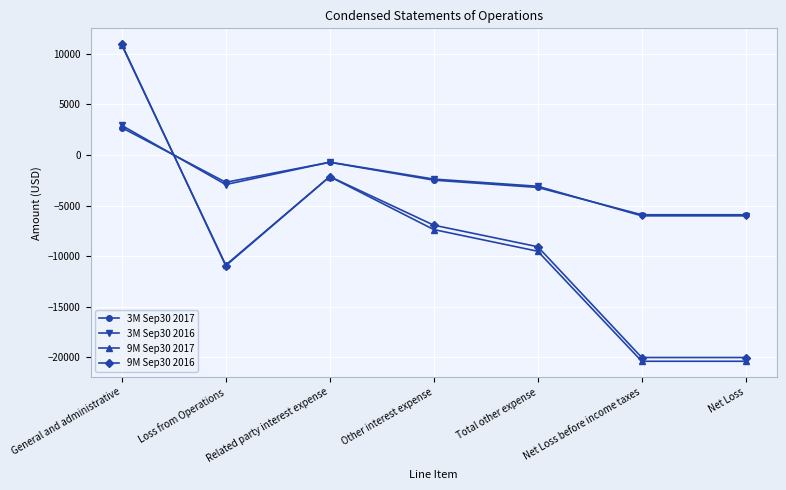

What is the spread (max minus min) of values at Net Loss?

14477